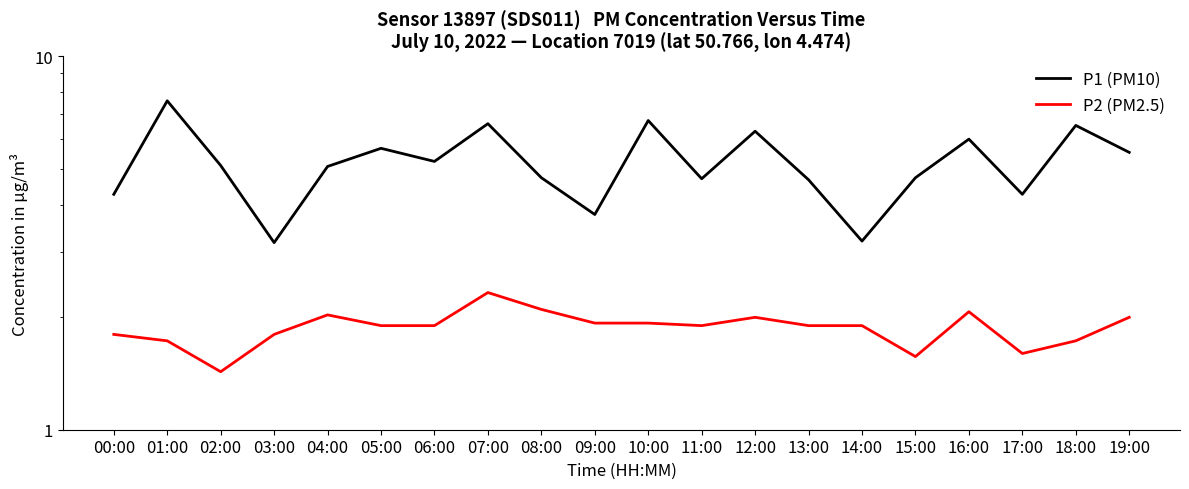

Is it true that P1 (PM10) equals 9.1 at 12:00?

False